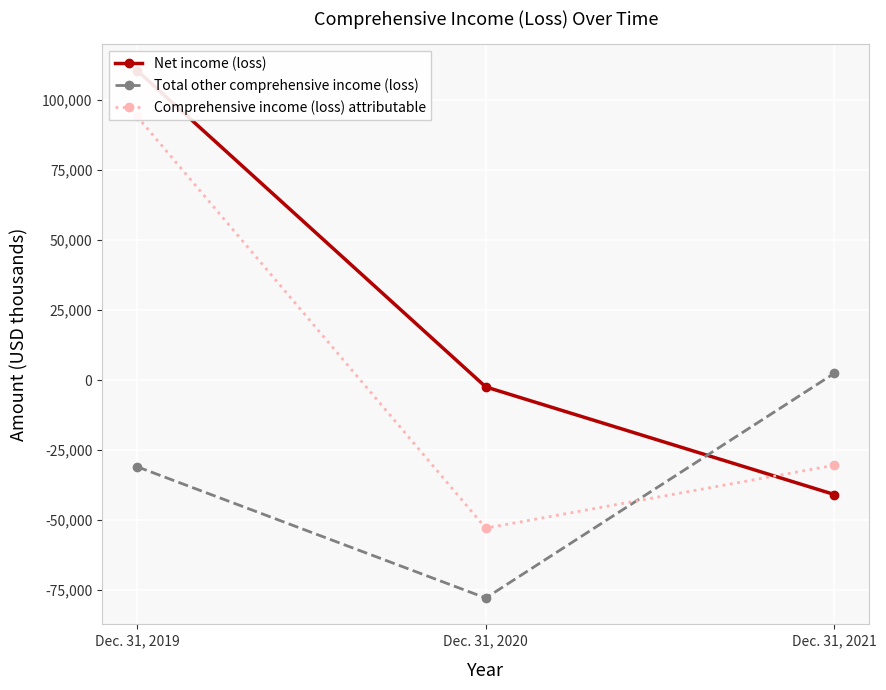

List the labels in order of Net income (loss) value, smallest first.

Dec. 31, 2021, Dec. 31, 2020, Dec. 31, 2019